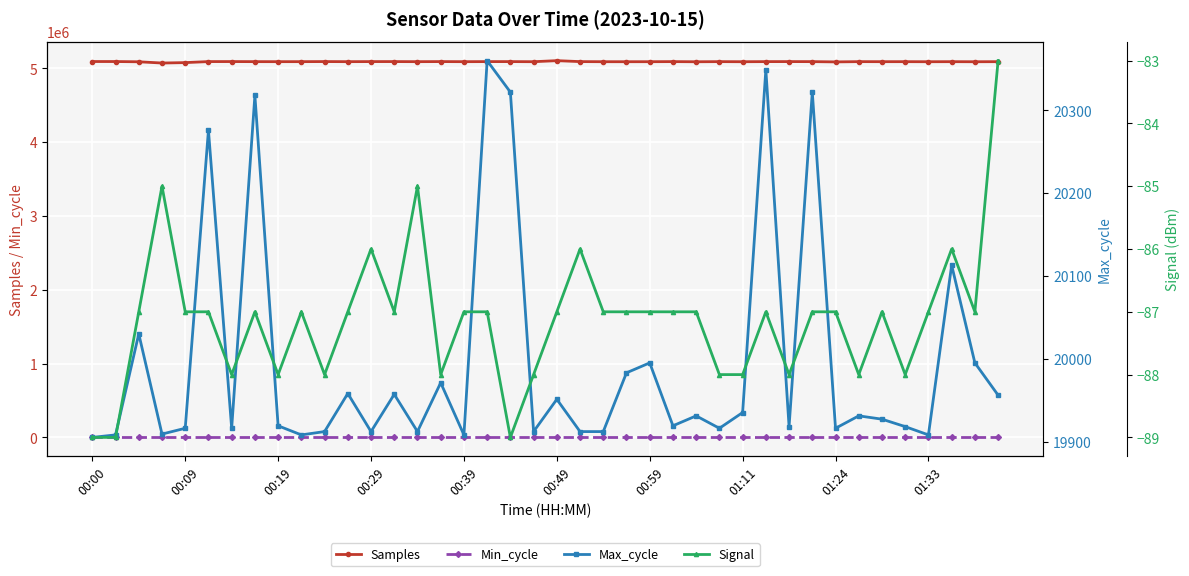

What is the minimum value for Samples?

5071975